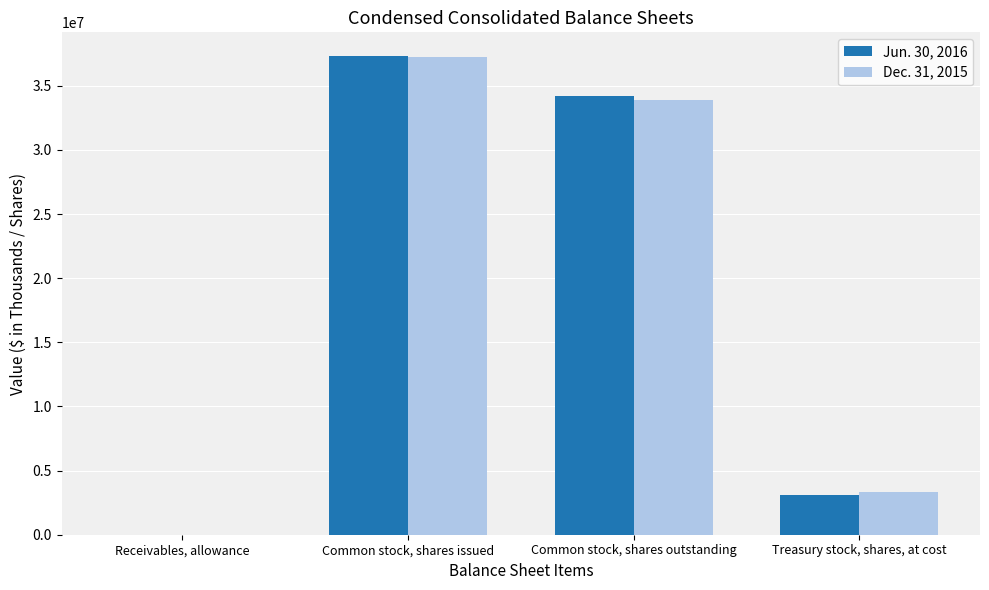

What is the sum of all Jun. 30, 2016 values?

74604407